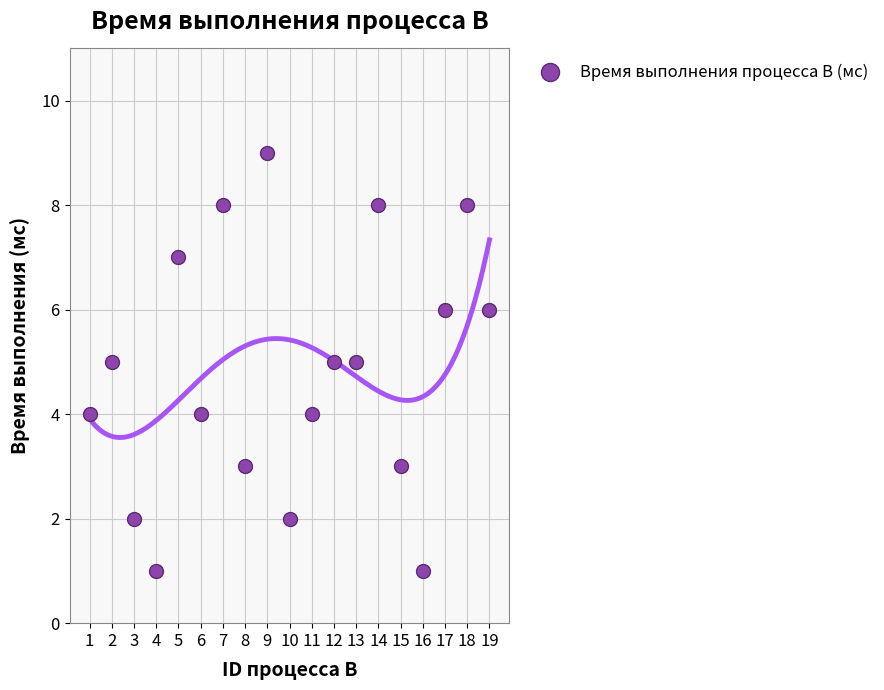

What is the range of Y values (max minus min)?

8